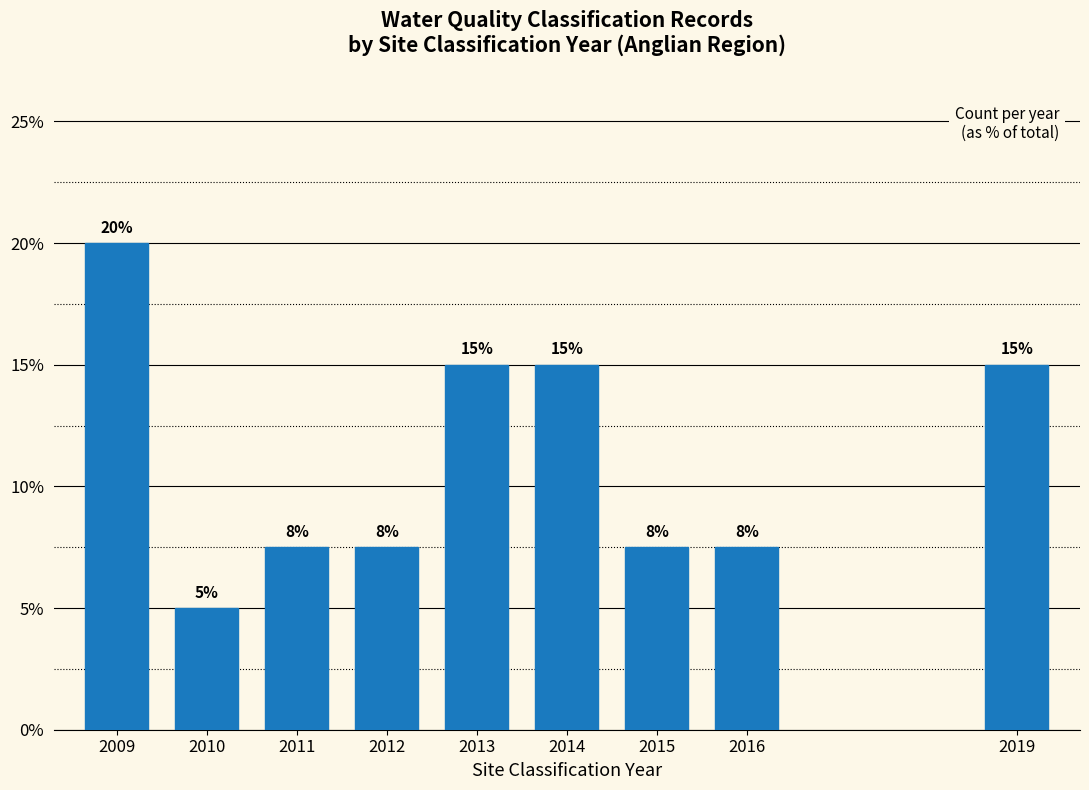

What is the sum of the values at 2013 and 2019?

30.0